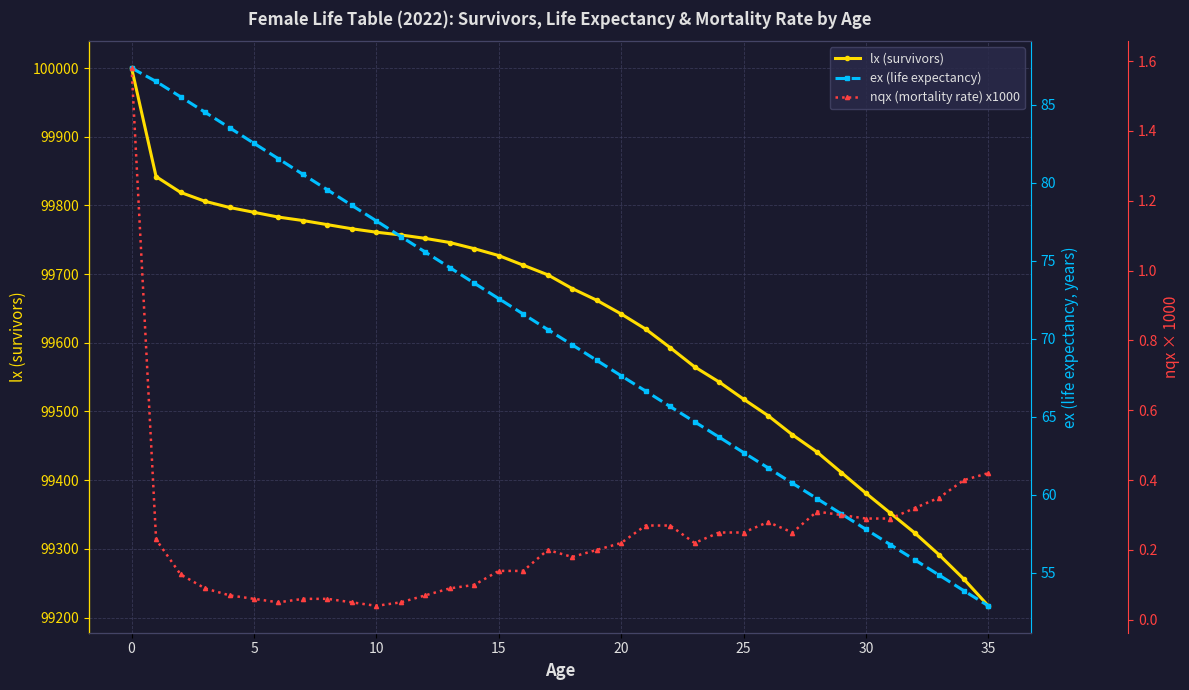

What is the greatest value displayed?

100000.0